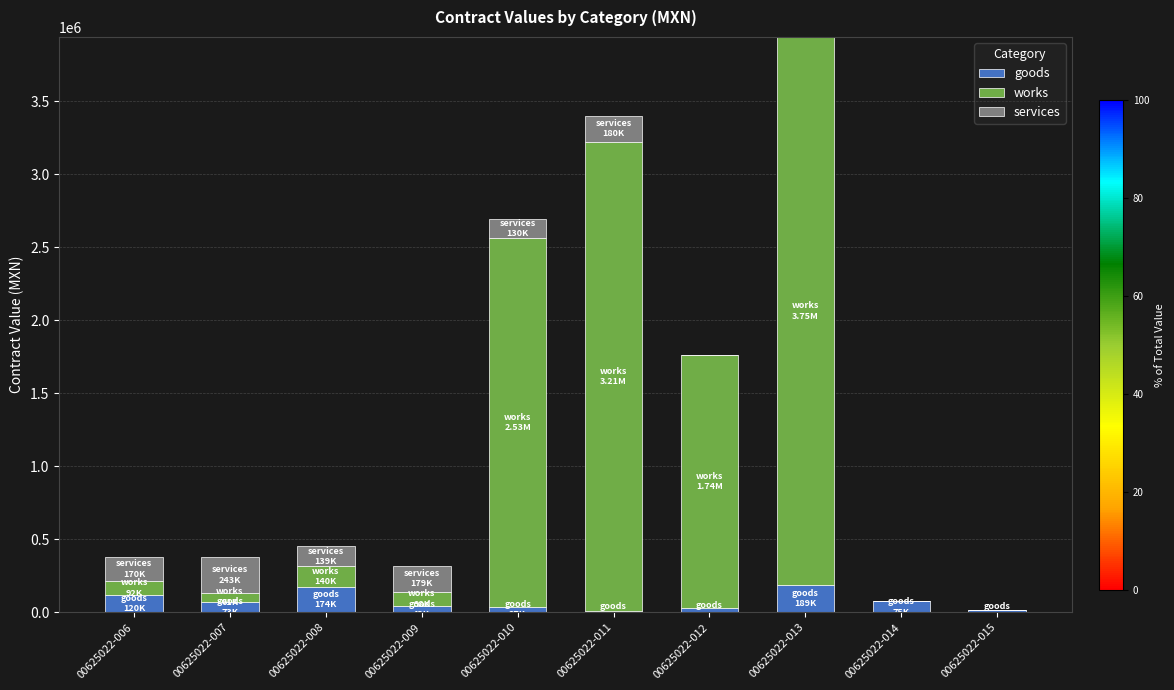

At which category is the sum across all series the highest?

00625022-013